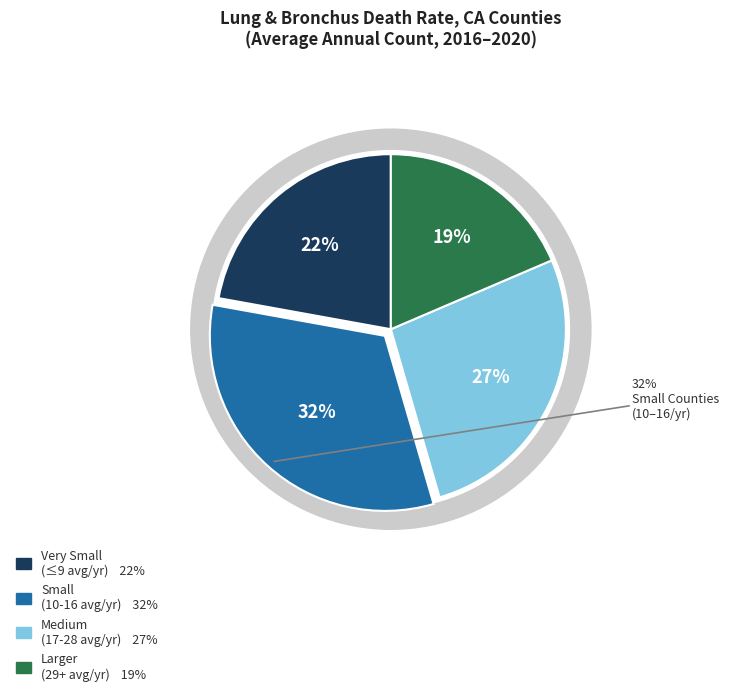

Do Del Norte County and Glenn County together represent more than half of the pie?

No